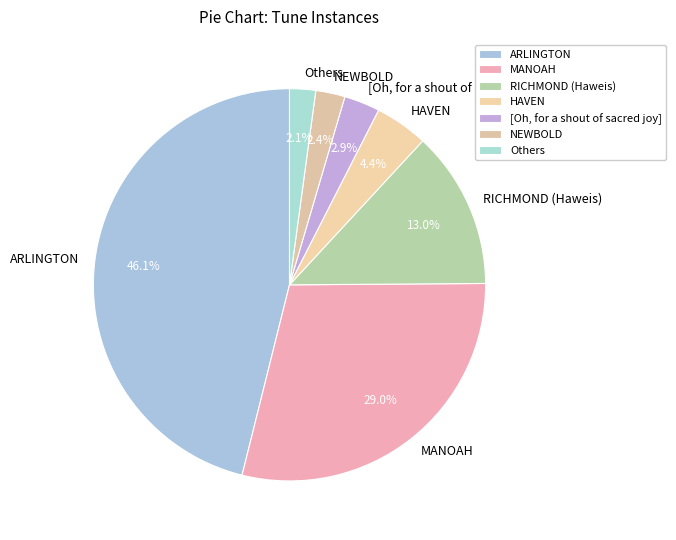

Count the number of slices in the pie.

7